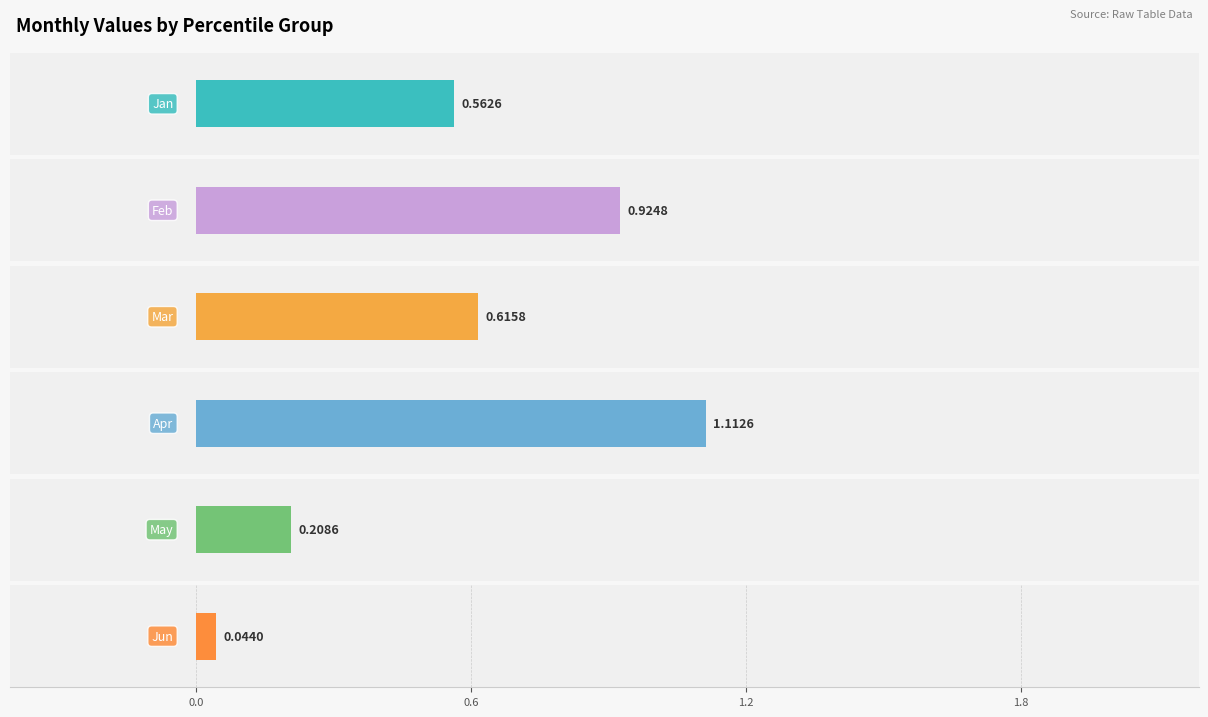

The value of Feb at pct25 is 0.6. True or false?

False